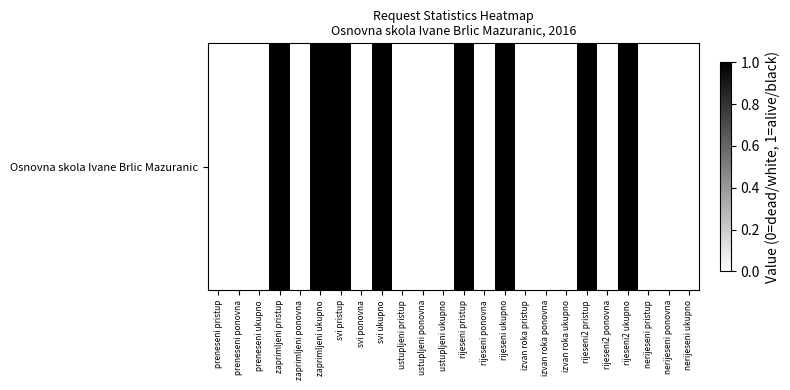

Reading left to right, list all the values displayed in this chart.

preneseni pristup=0	preneseni ponovna=0	preneseni ukupno=0	zaprimljeni pristup=1	zaprimljeni ponovna=0	zaprimljeni ukupno=1	svi pristup=1	svi ponovna=0	svi ukupno=1	ustupljeni pristup=0	ustupljeni ponovna=0	ustupljeni ukupno=0	rijeseni pristup=1	rijeseni ponovna=0	rijeseni ukupno=1	izvan roka pristup=0	izvan roka ponovna=0	izvan roka ukupno=0	rijeseni2 pristup=1	rijeseni2 ponovna=0	rijeseni2 ukupno=1	nerijeseni pristup=0	nerijeseni ponovna=0	nerijeseni ukupno=0